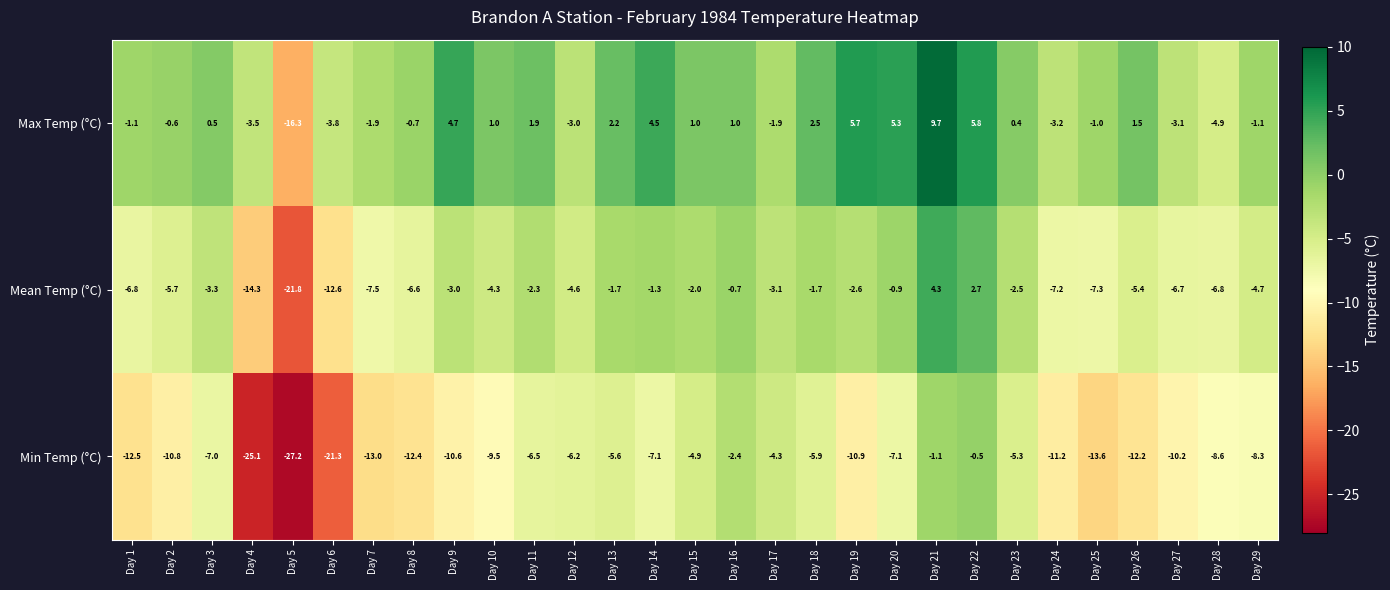

Rank the series by their average value, from lowest to highest.

Min Temp (°C), Mean Temp (°C), Max Temp (°C)